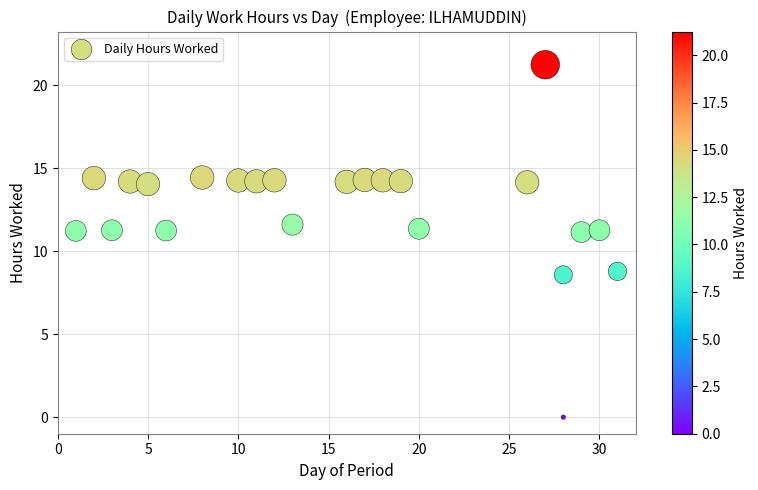

What is the range of X values (max minus min)?

30.0